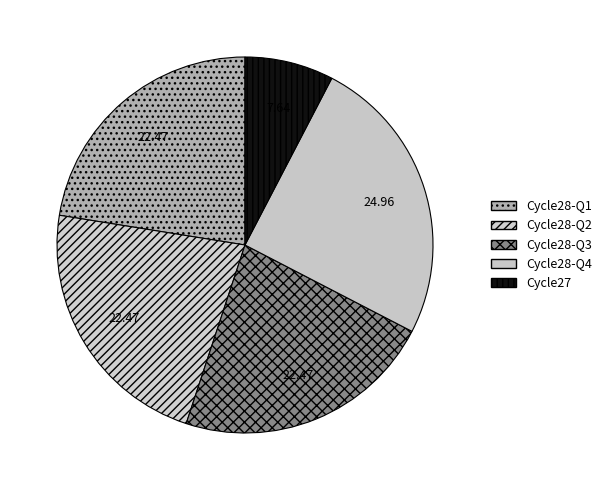

What is the smallest slice in the pie chart?

Cycle27